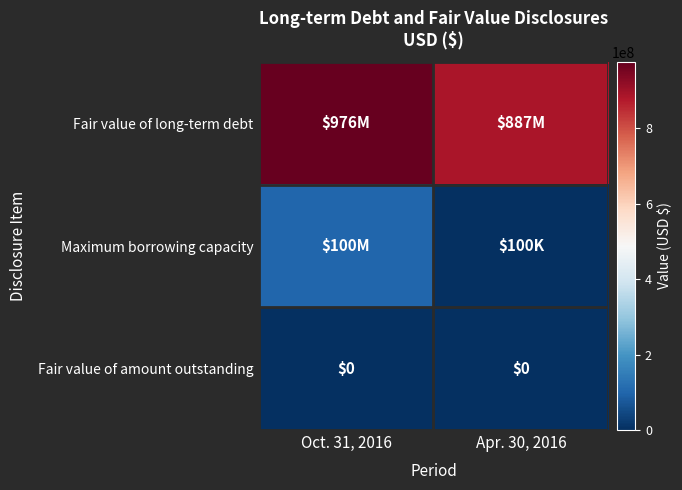

The value of Fair value of amount outstanding at Apr. 30, 2016 is 0. True or false?

True